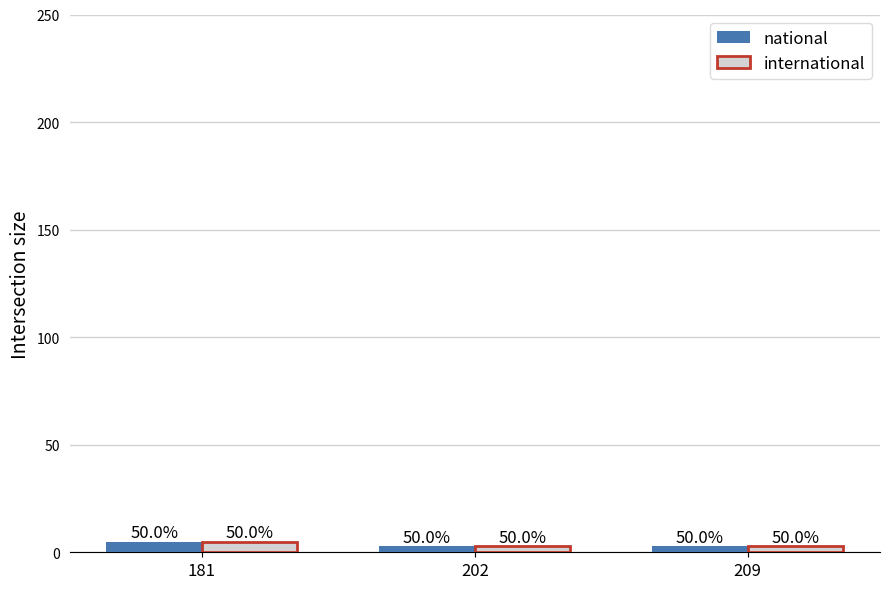

Reading right to left, what are all the values shown in this chart?

national: 3	3	5
international: 3	3	5